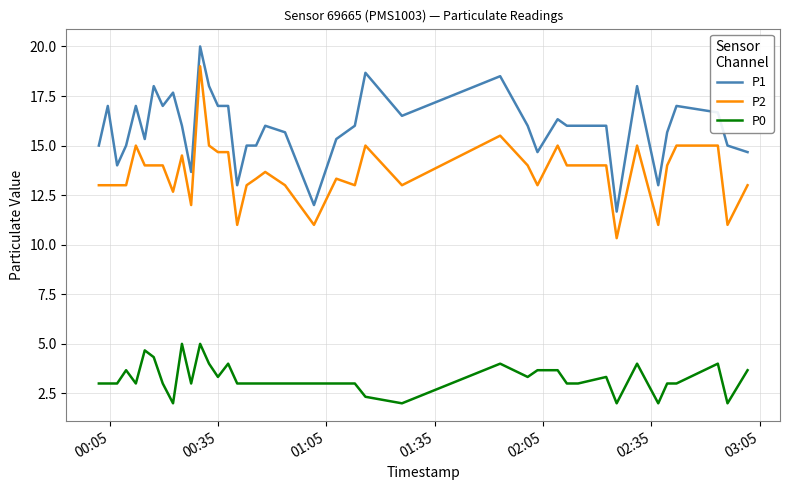

How many categories are shown in the chart?

40